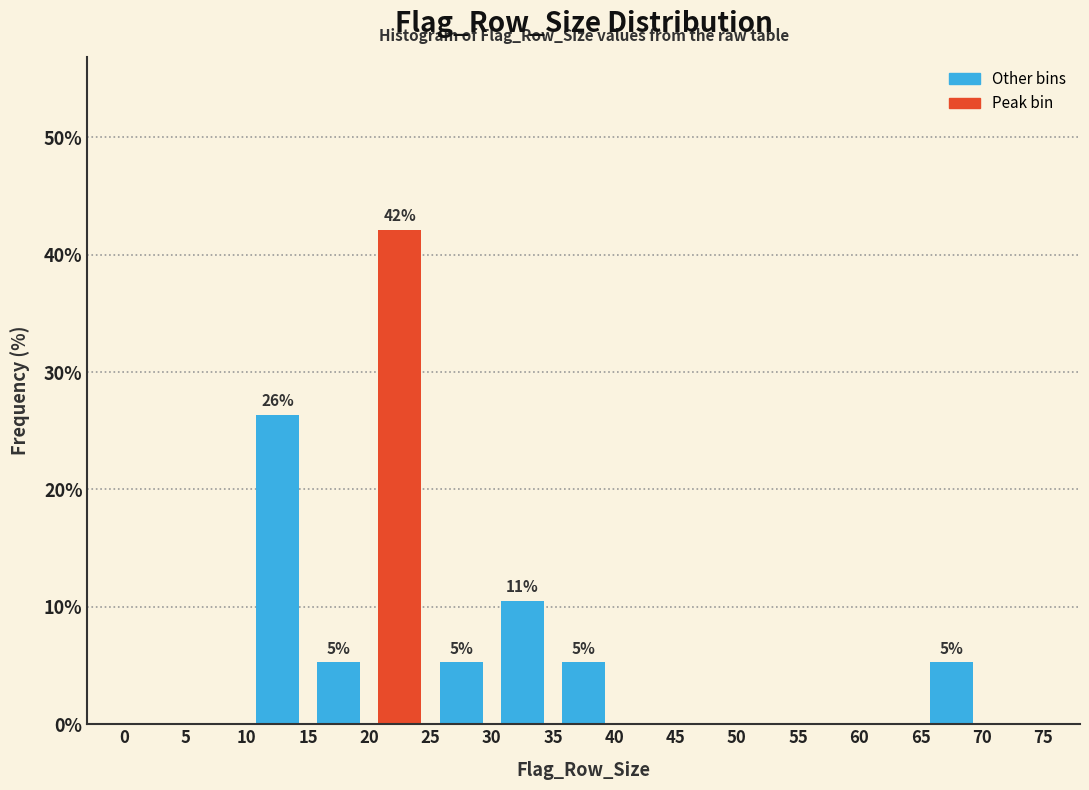

Over which range of the x-axis is the bar tallest?

20 to 25